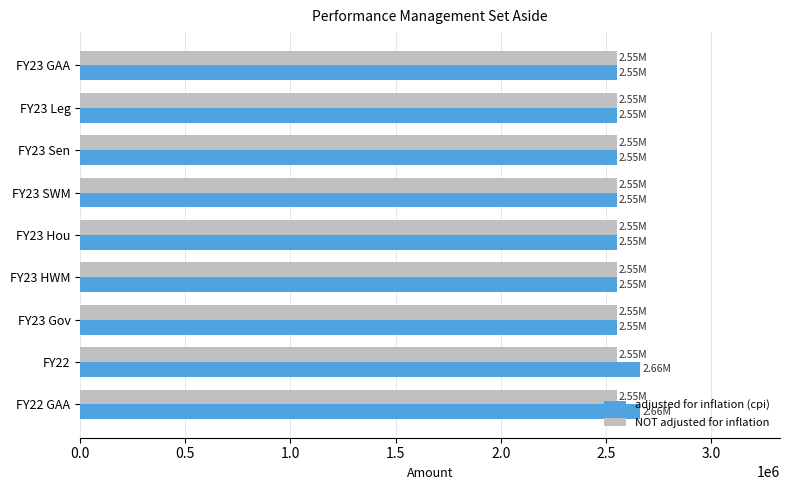

What is the total value across all series at FY23 Gov?

5104314